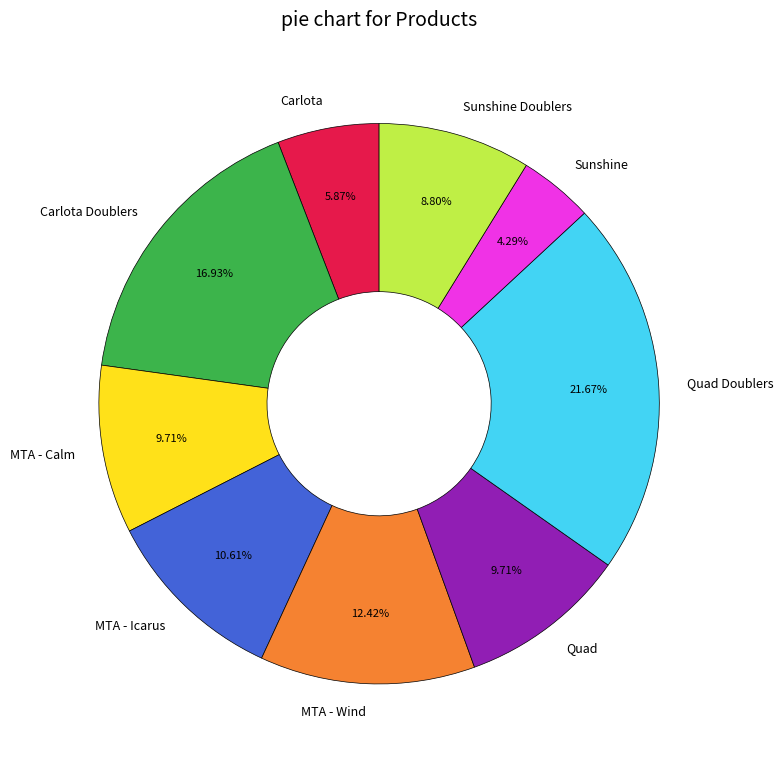

Between Carlota and Sunshine, which is larger?

Carlota